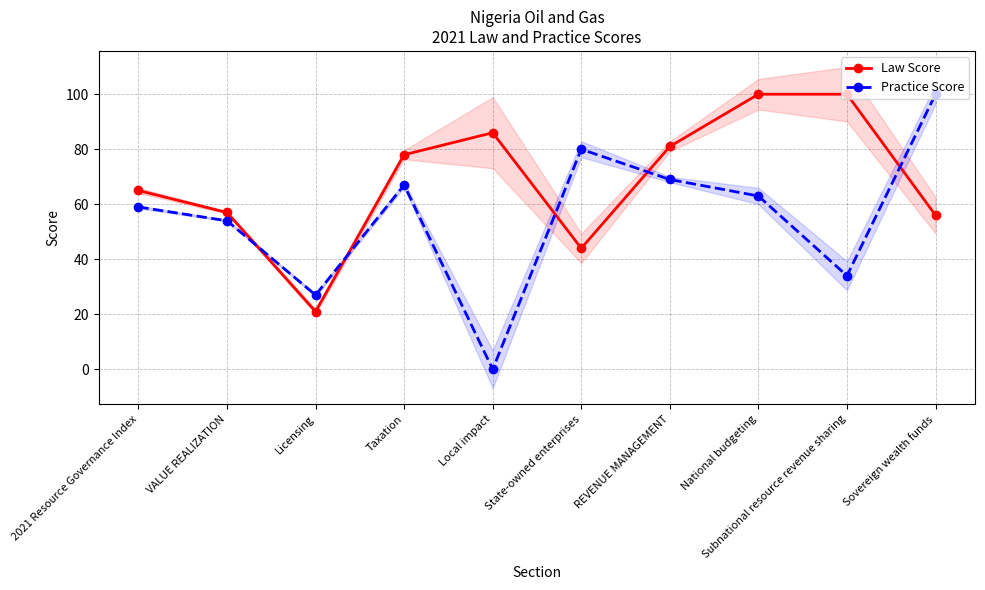

How many times do Practice Score and Law Score cross each other?

5